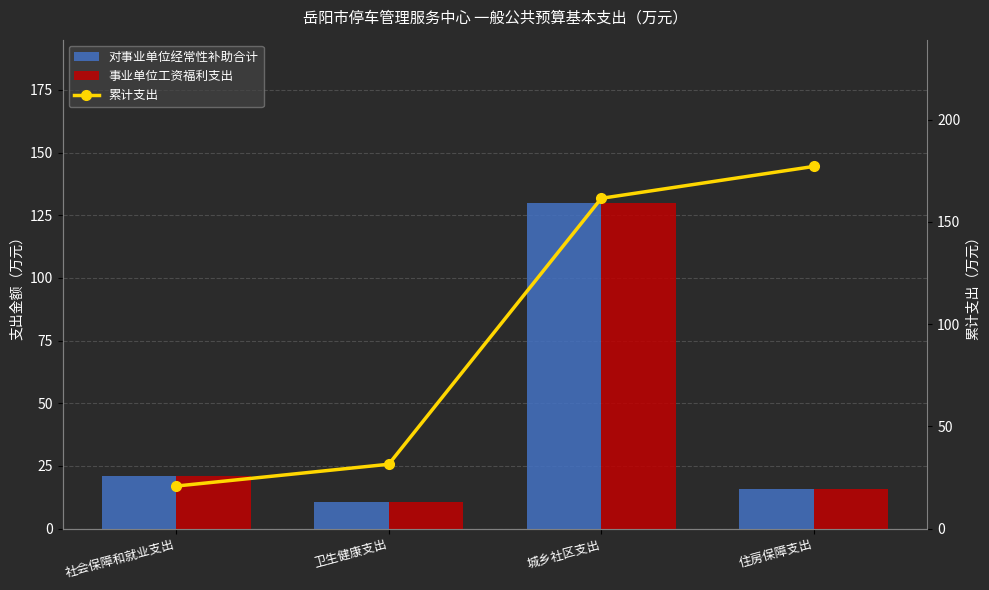

Is it true that 累计支出 equals 8.8 at 社会保障和就业支出?

False